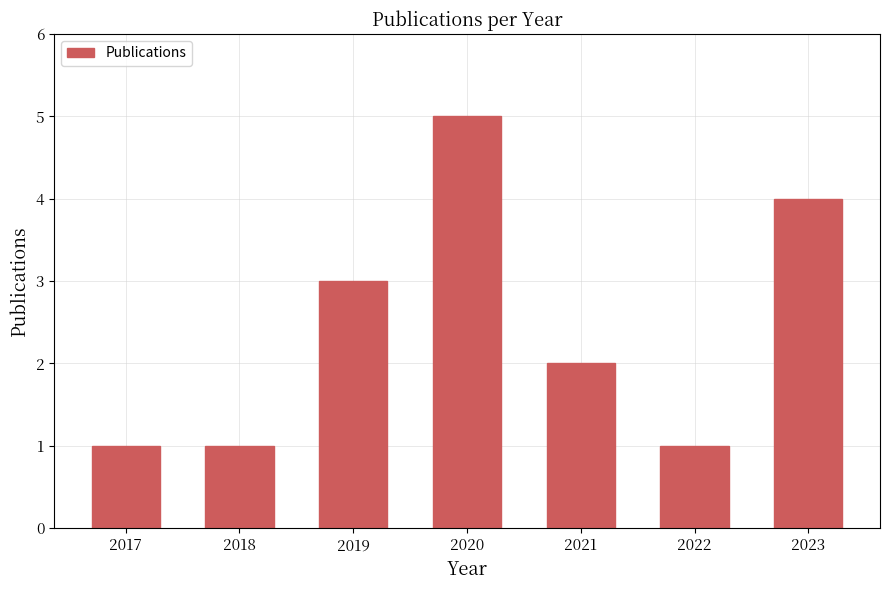

What is the ratio of the value at 2021 to the value at 2023?

0.5